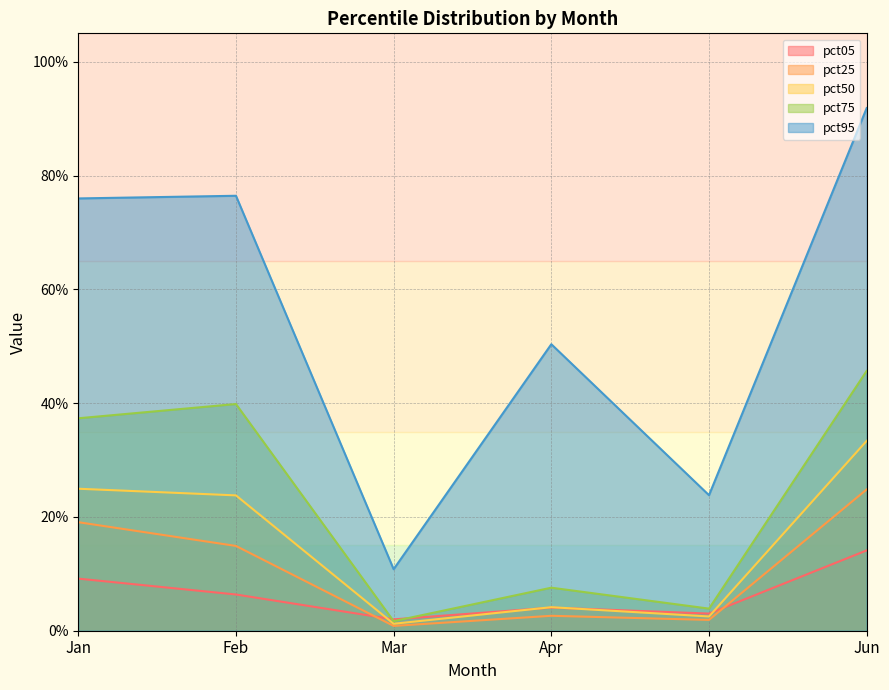

Reading left to right, transcribe all the data shown in this chart.

pct05: Jan=0.1	Feb=0.1	Mar=0.0	Apr=0.0	May=0.0	Jun=0.1
pct25: Jan=0.2	Feb=0.1	Mar=0.0	Apr=0.0	May=0.0	Jun=0.2
pct50: Jan=0.2	Feb=0.2	Mar=0.0	Apr=0.0	May=0.0	Jun=0.3
pct75: Jan=0.4	Feb=0.4	Mar=0.0	Apr=0.1	May=0.0	Jun=0.5
pct95: Jan=0.8	Feb=0.8	Mar=0.1	Apr=0.5	May=0.2	Jun=0.9